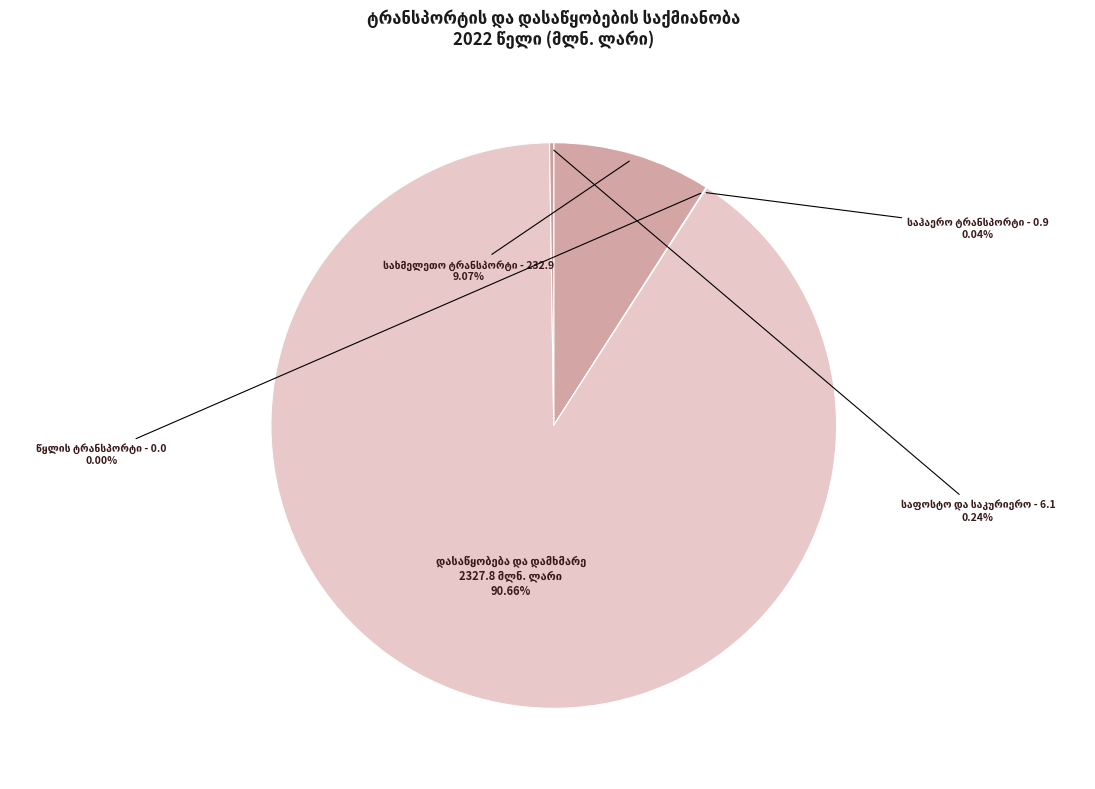

What is the ratio of the value at სახმელეთო ტრანსპორტი to the value at დასაწყობება და დამხმარე?

0.1